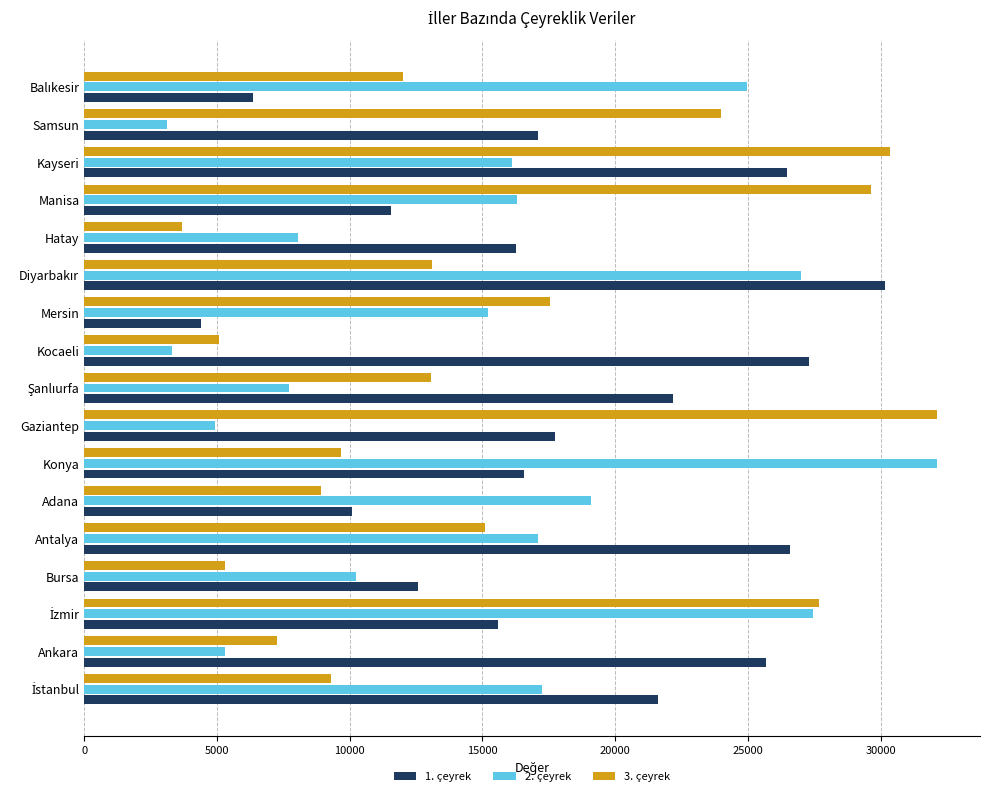

At which label does 3. çeyrek reach its peak?

Gaziantep